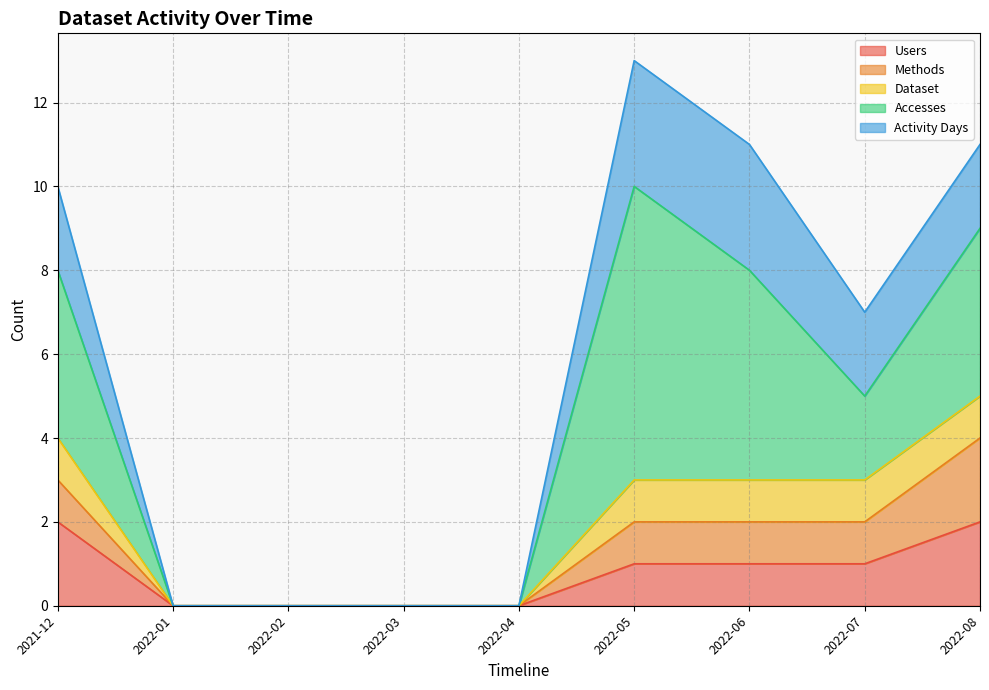

True or false: Users has more than 2 points higher than both neighbors.

False